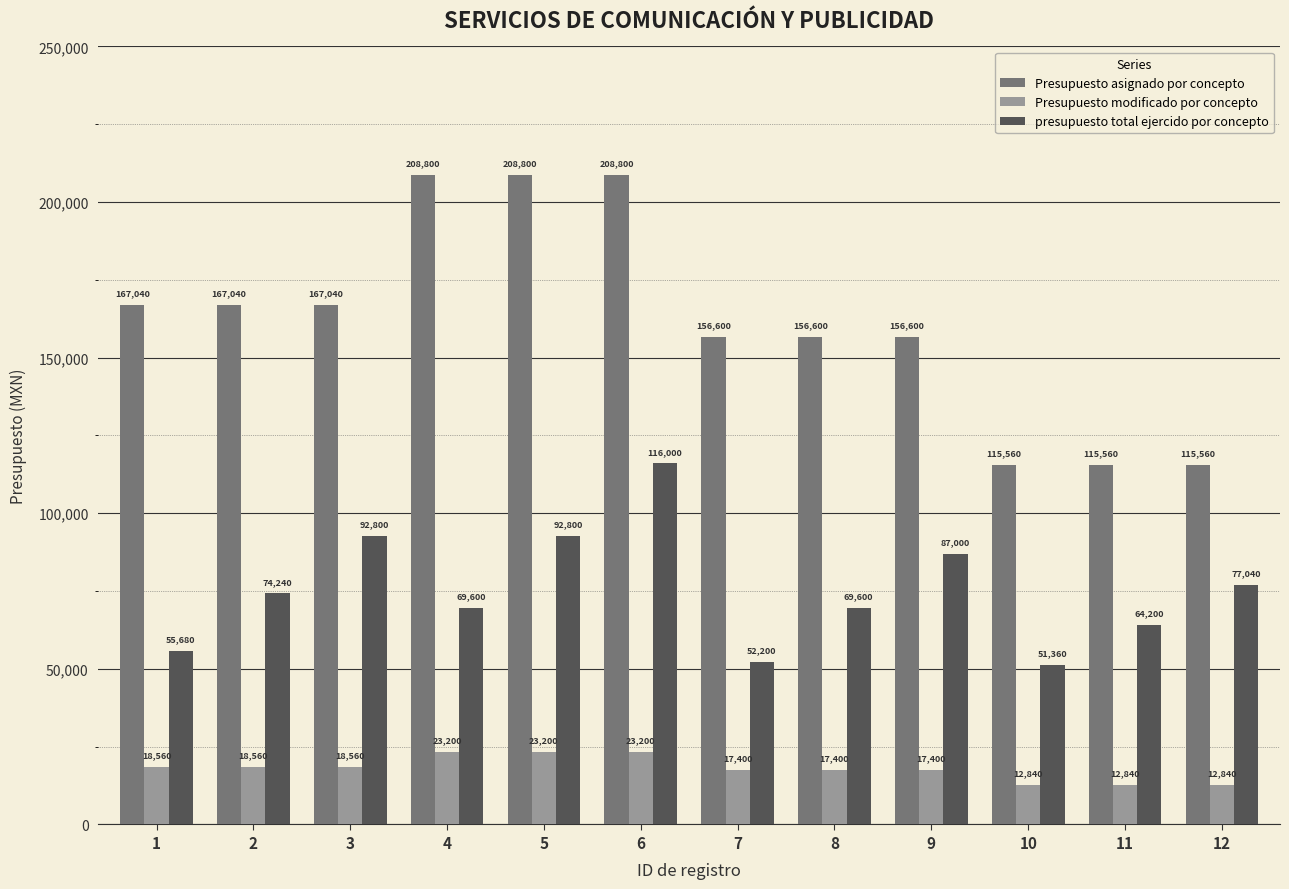

What is the value of the presupuesto total ejercido por concepto bar at the 3rd from the left?

92800